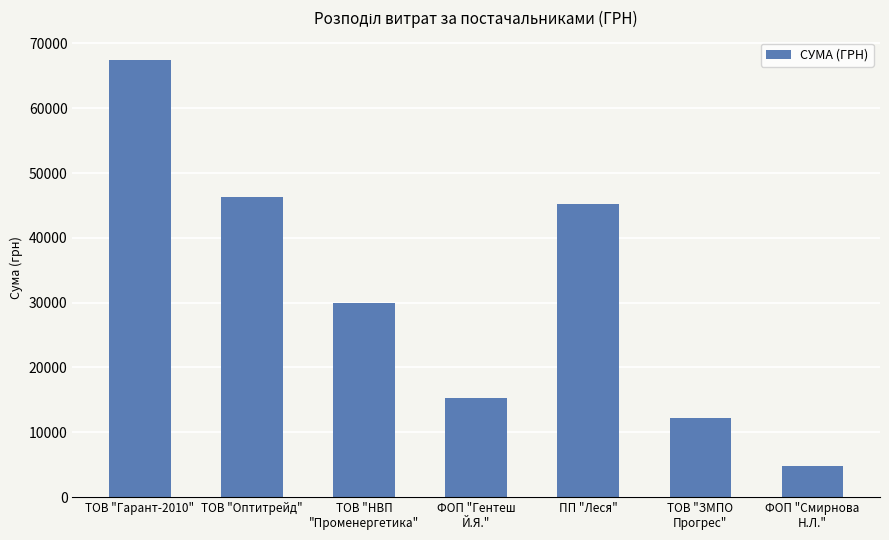

How many values exceed 30016?

4